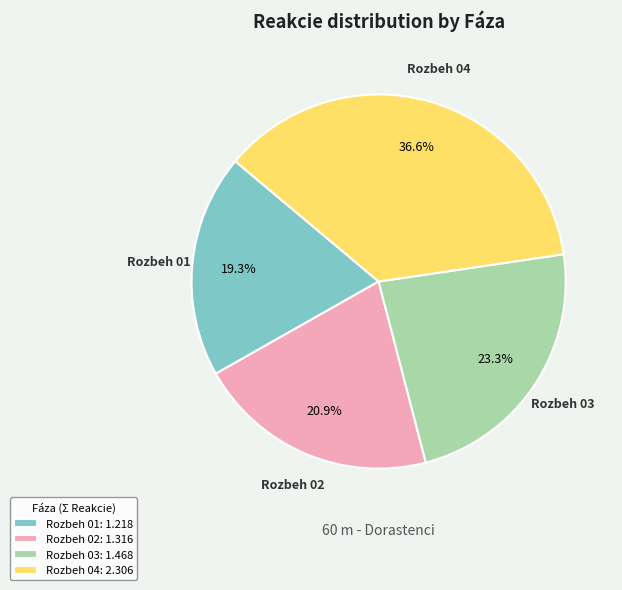

Rank the categories by value from highest to lowest.

Rozbeh 04: 2.306, Rozbeh 03: 1.468, Rozbeh 02: 1.316, Rozbeh 01: 1.218